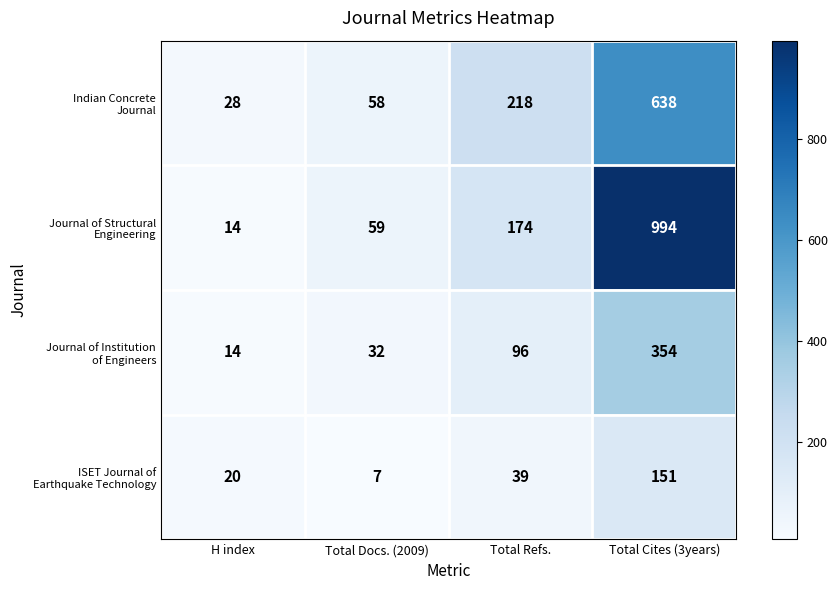

Which category has the highest value across all series?

Total Cites (3years)